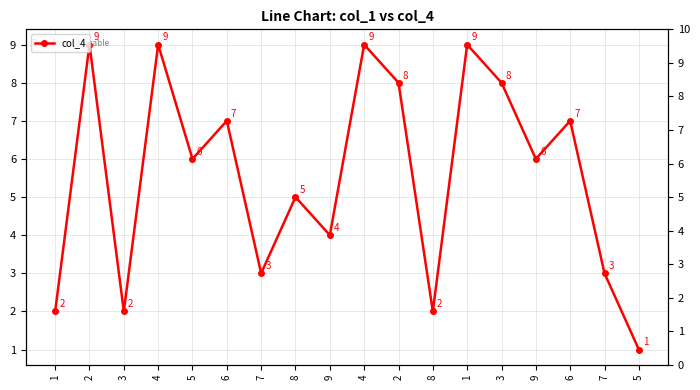

Between 3 and 8, which is larger?

3